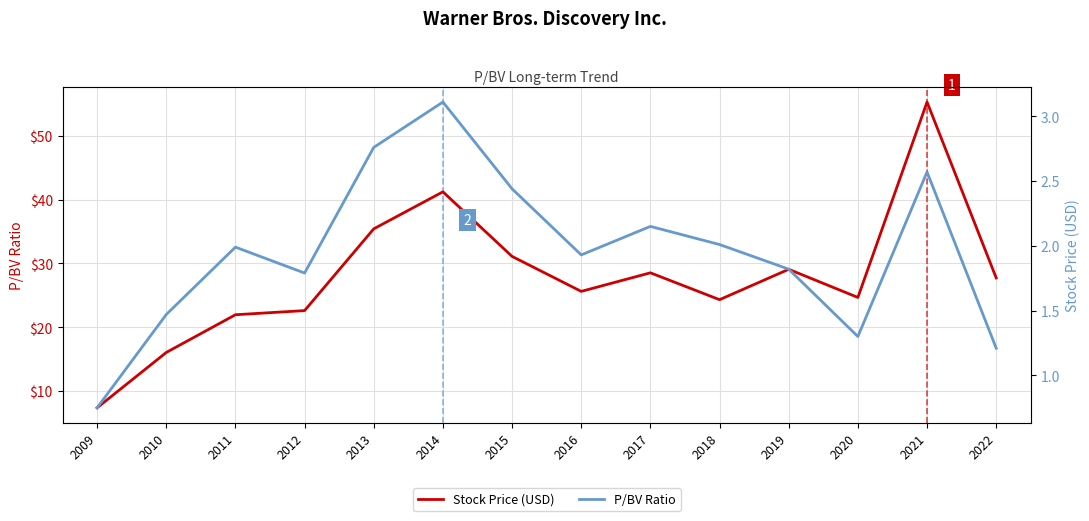

True or false: Stock Price (USD) and P/BV Ratio intersect in this chart.

False